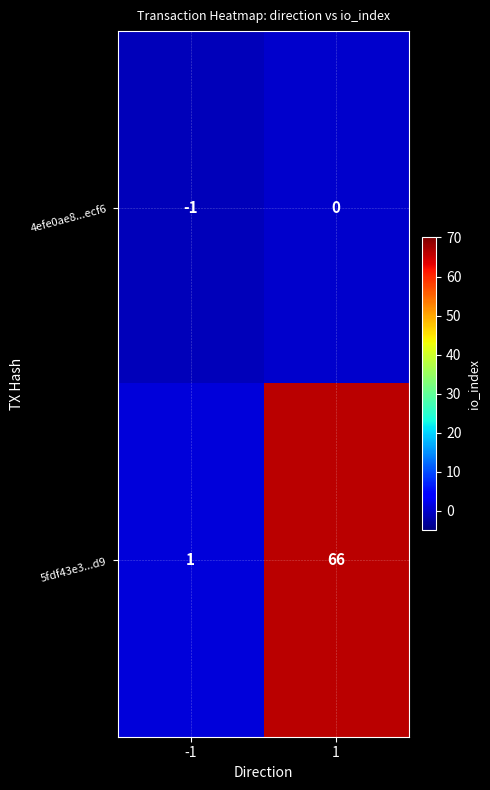

At which category is the sum across all series the highest?

1